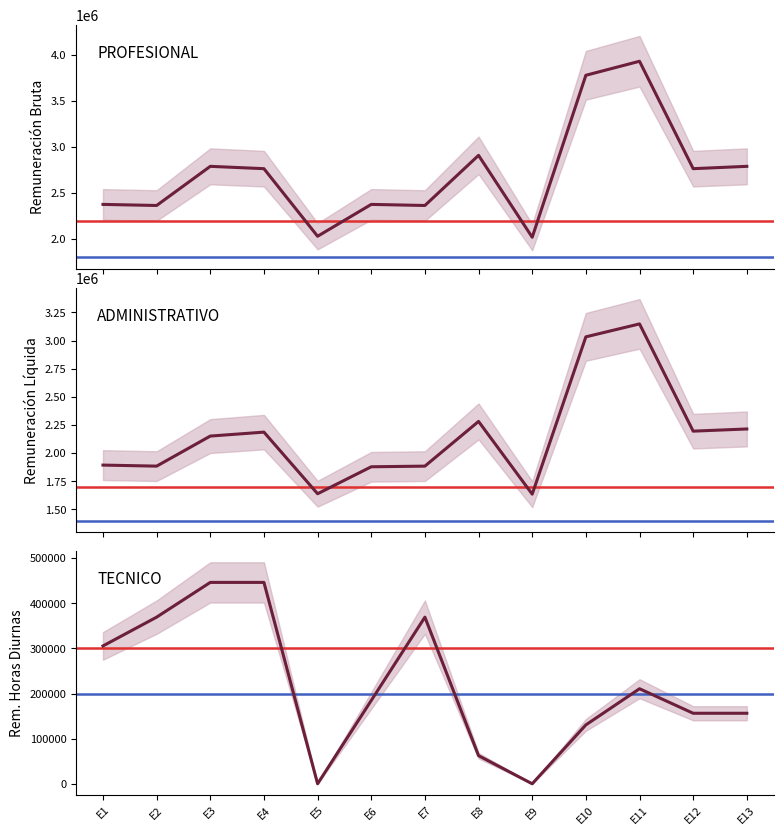

How many values in the Remuneración Bruta Mensualizada series exceed 2765292?

5